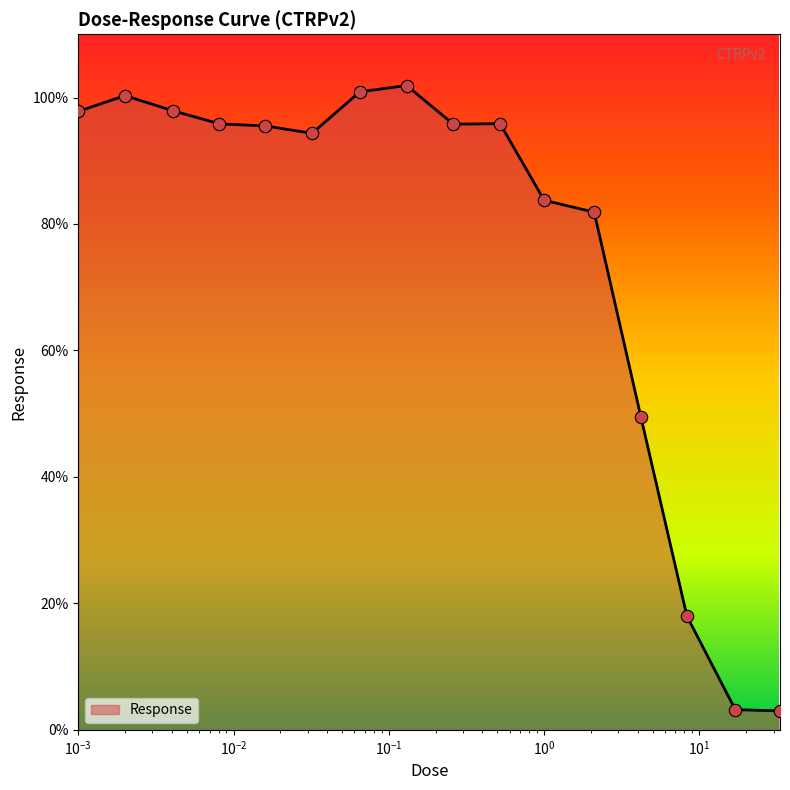

What is the smallest value displayed?

3.0